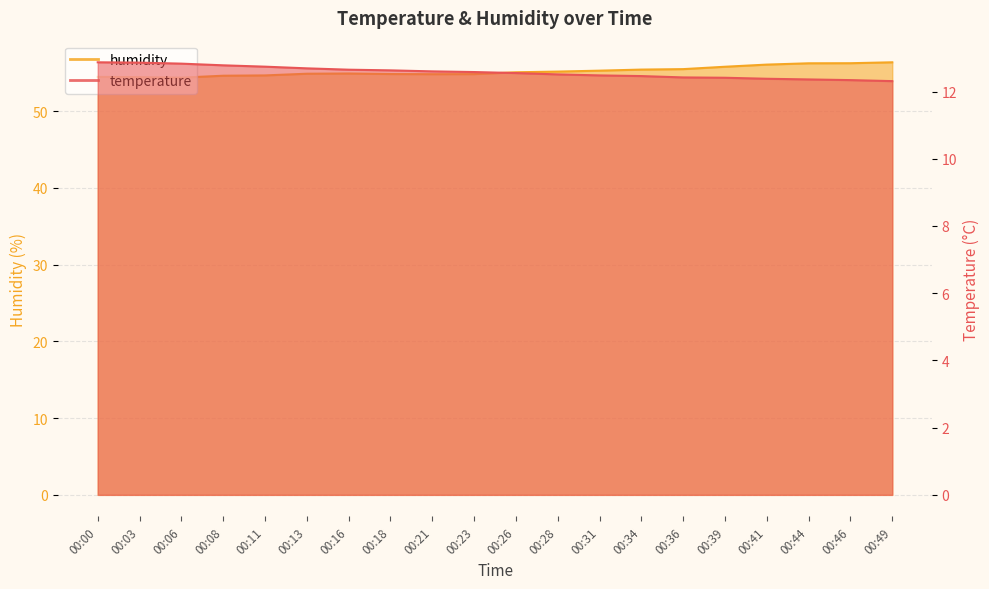

Which series has the widest spread of values?

humidity